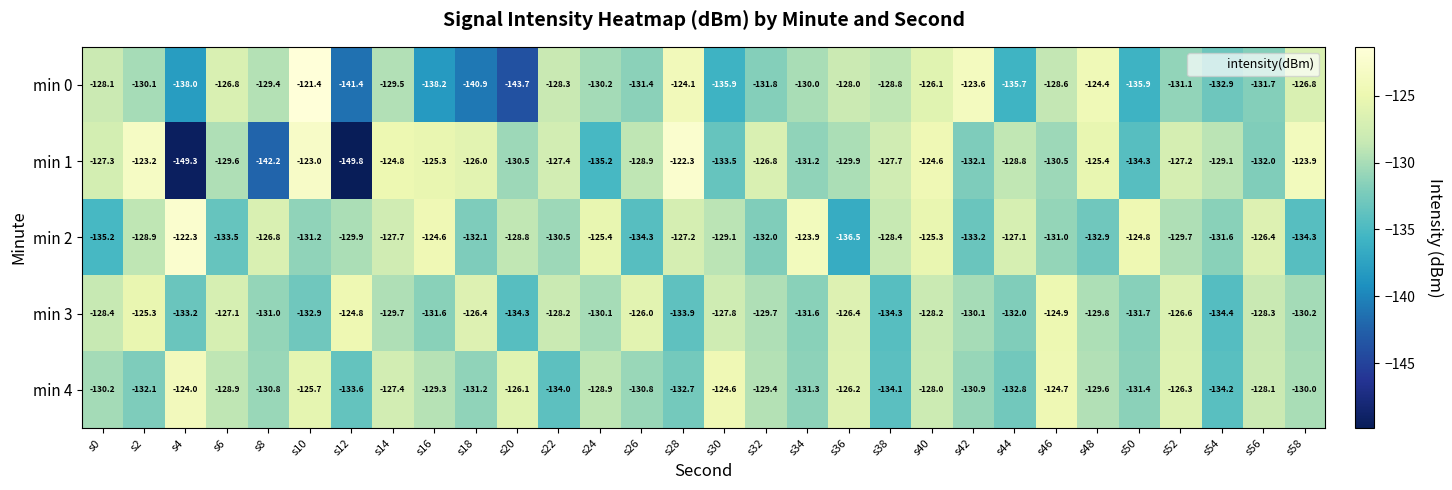

Which series has the largest range (max minus min)?

min 1